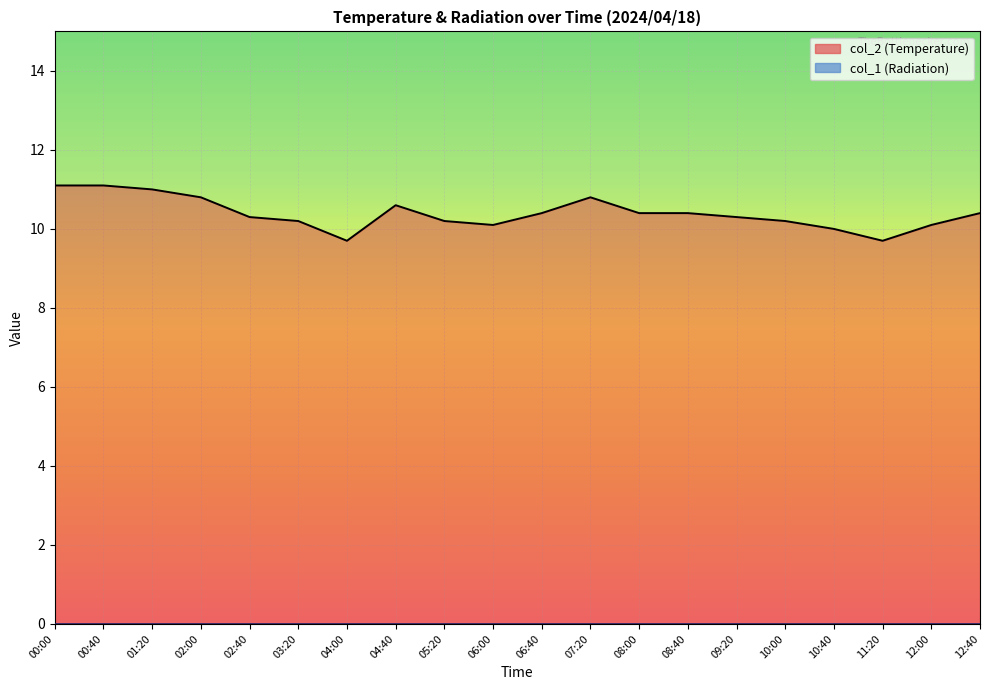

True or false: col_2 line and col_1 line cross at least once.

False